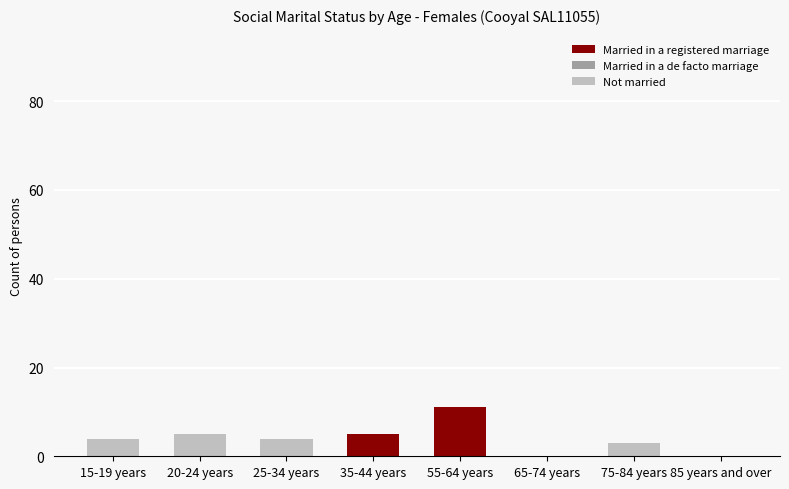

Which category has the lowest value in the Married in a registered marriage series?

15-19 years